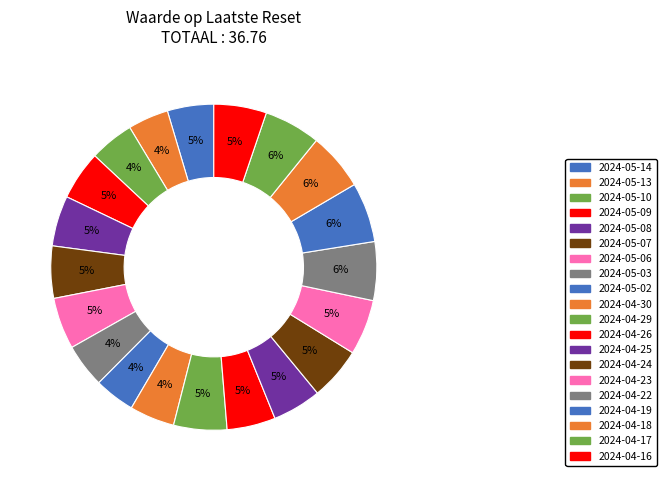

Which category has the smallest portion of the pie?

2024-05-13